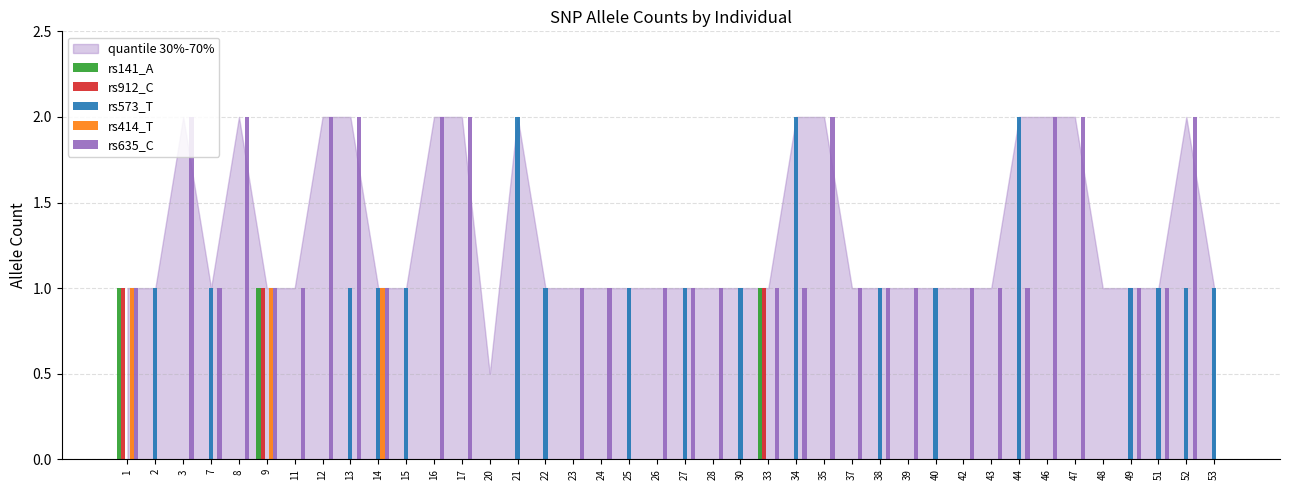

What is the sum of all rs573_T values?

21